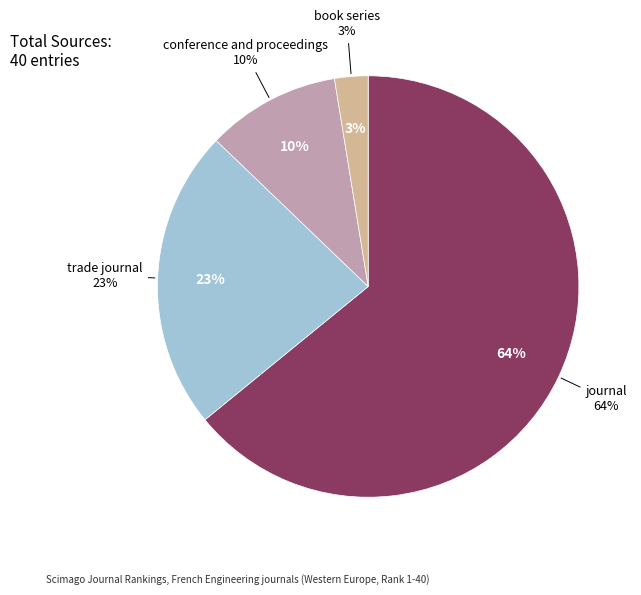

Which slice represents more than half of the pie?

journal